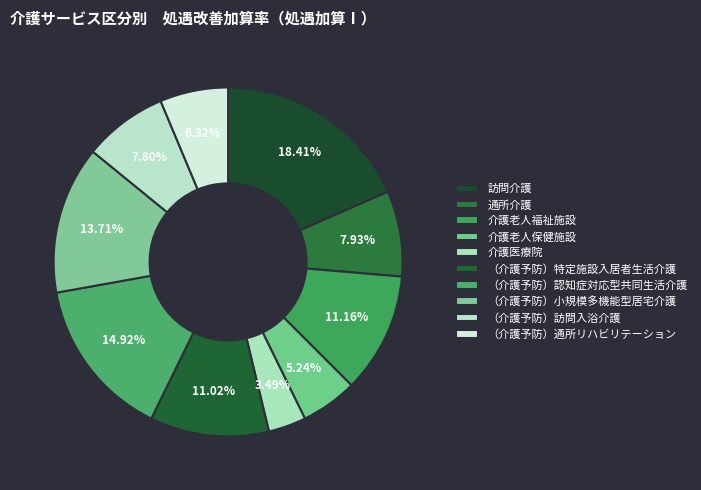

Rank the categories by value from lowest to highest.

介護医療院, 介護老人保健施設, （介護予防）通所リハビリテーション, （介護予防）訪問入浴介護, 通所介護, （介護予防）特定施設入居者生活介護, 介護老人福祉施設, （介護予防）小規模多機能型居宅介護, （介護予防）認知症対応型共同生活介護, 訪問介護